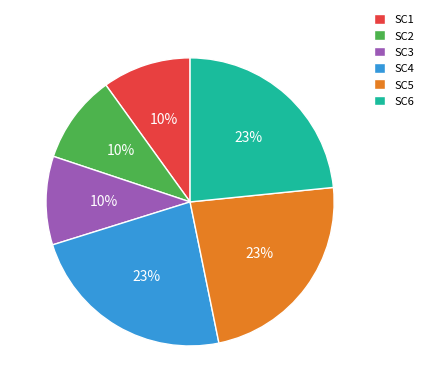

To the nearest percent, what is the difference between the largest and smallest slice percentages?

13%